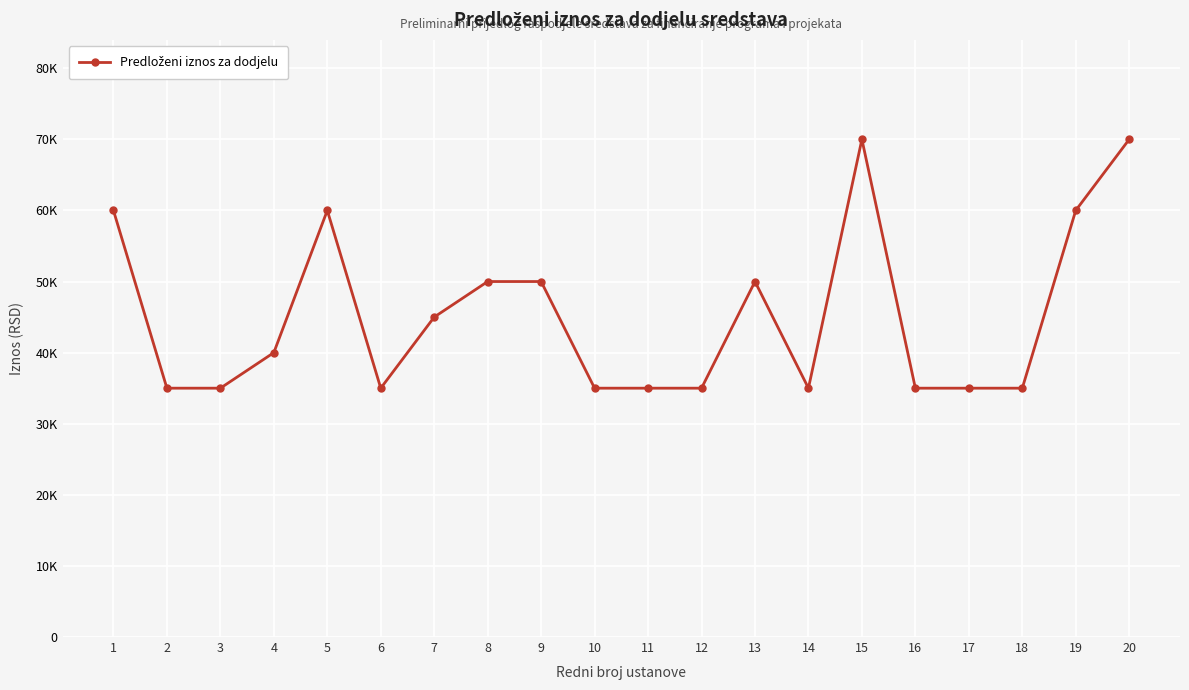

Is it true that the value at 18 is 57155?

False